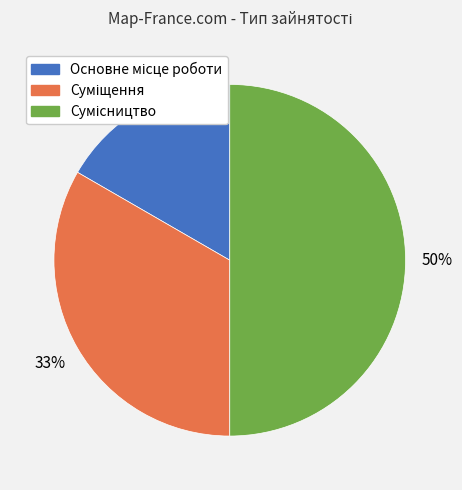

To the nearest percent, what is the difference between the largest and smallest slice percentages?

33%